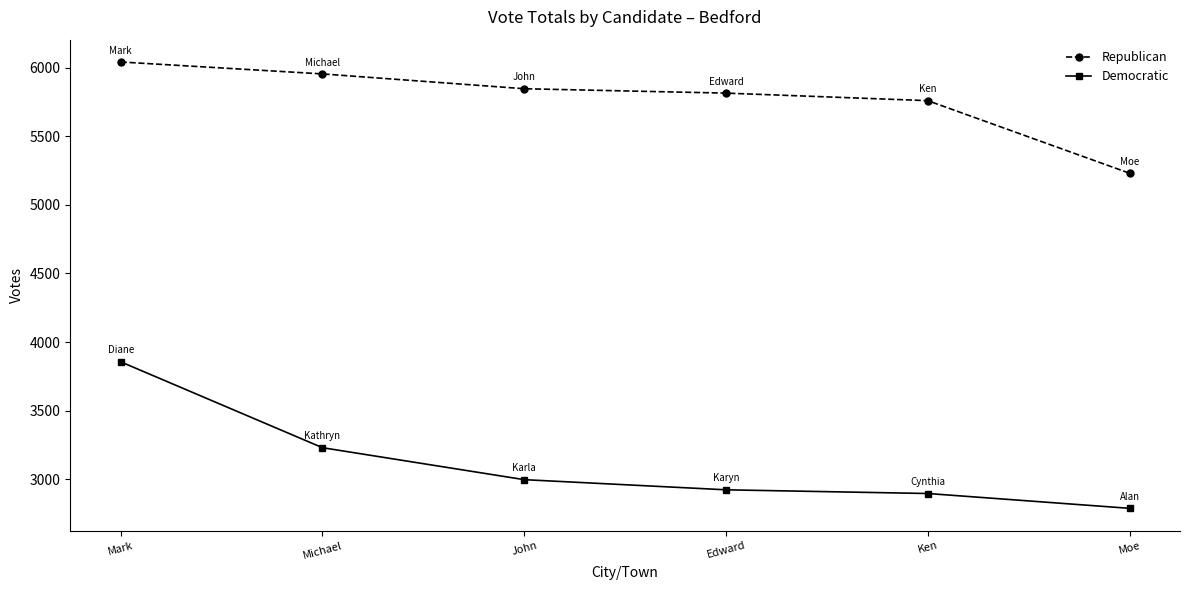

What is the sum of all Democratic values?

18690